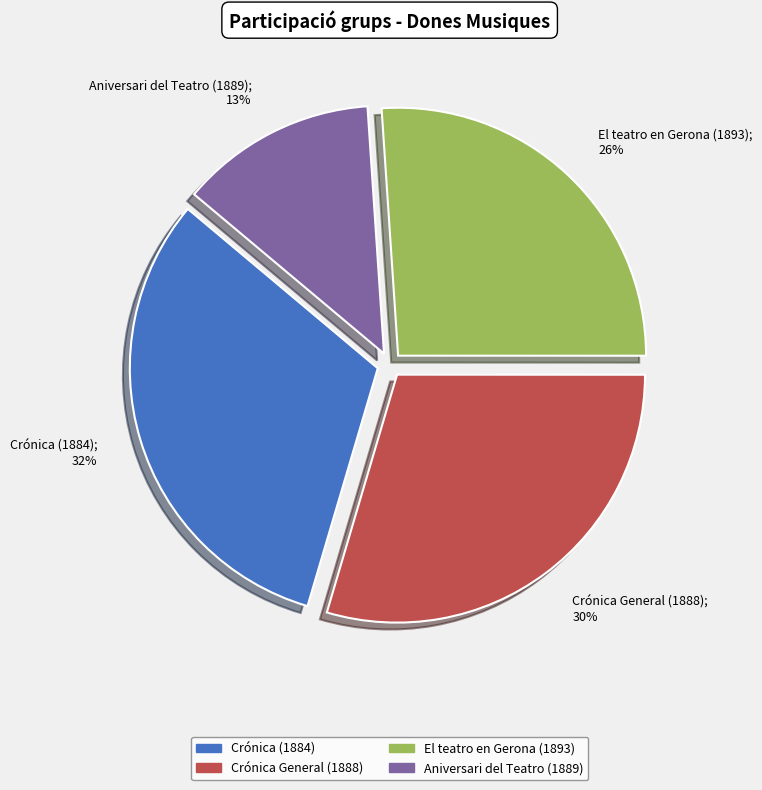

What percentage is the Crónica (1884); 32% slice, to the nearest percent?

32%